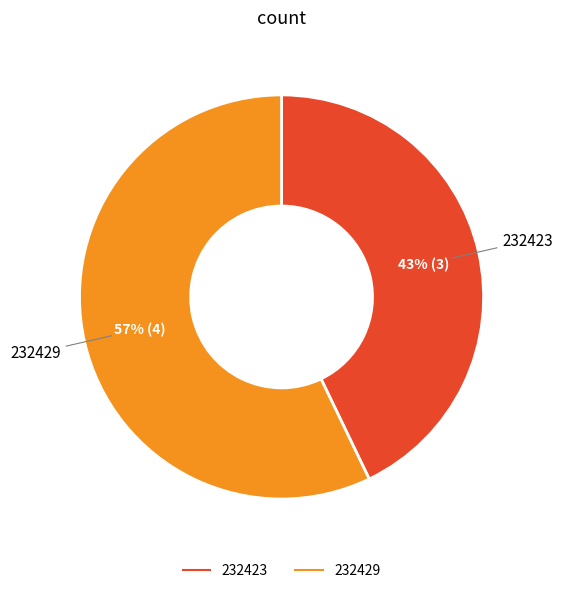

What percentage is the 232423 slice, to the nearest percent?

43%